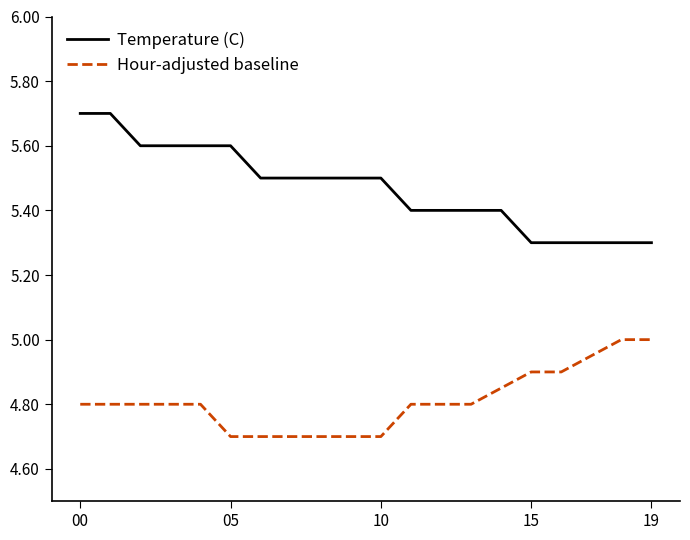

Which series has the largest total across all categories?

Temperature (C)